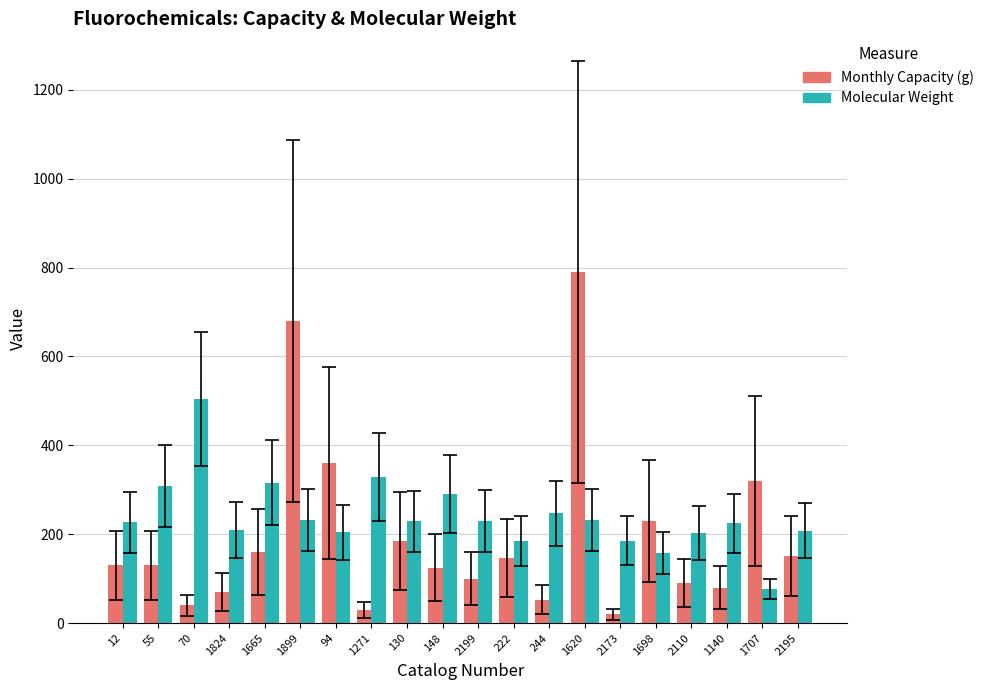

Count the number of data series in this chart.

2